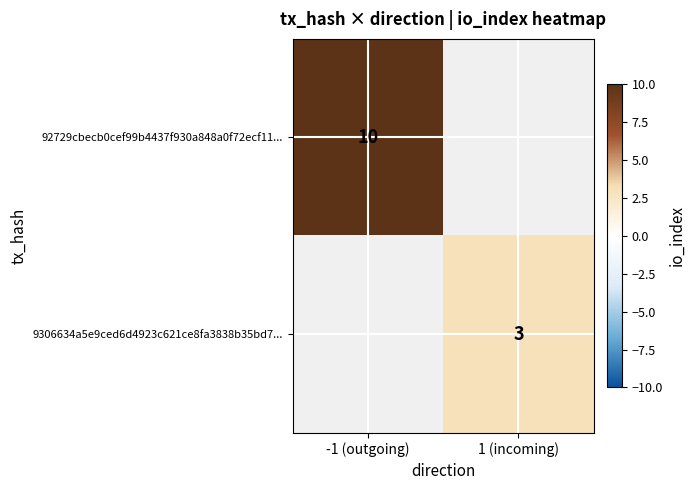

The 92729cbecb0cef99b4437f930a848a0f72ecf11... series shows 10 at -1 (outgoing). True or false?

True